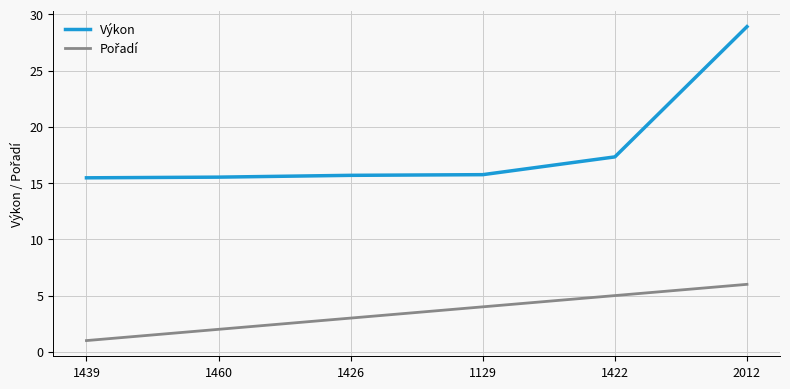

What position from the left is 1426?

3